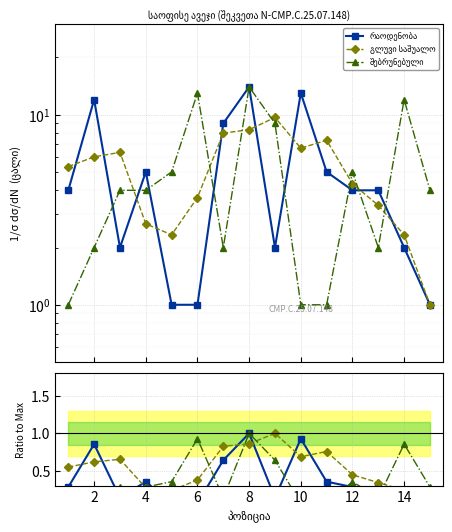

What is the label of the 13th point from the left?

12